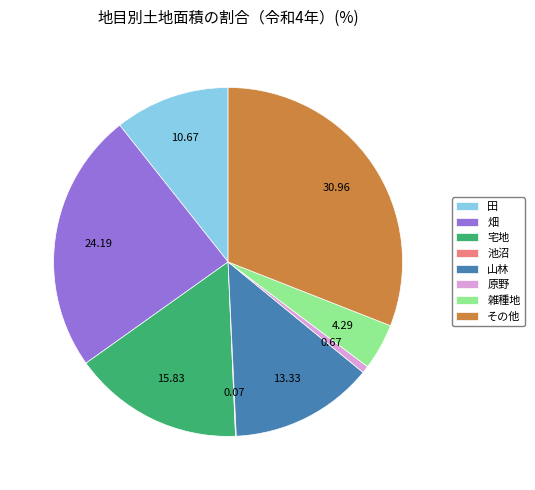

Which category has the biggest portion of the pie?

その他